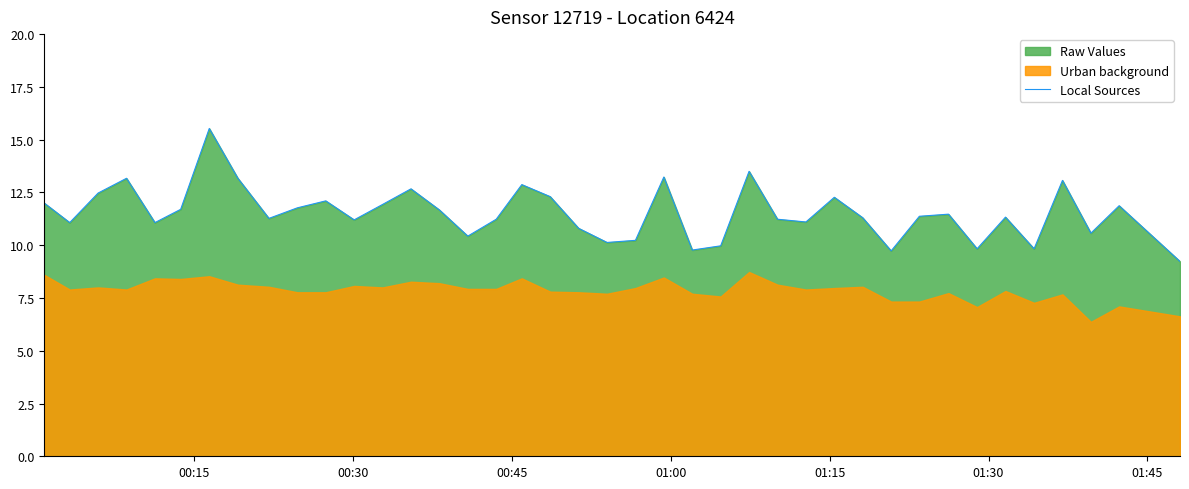

What is the minimum value for Local Sources?

9.2